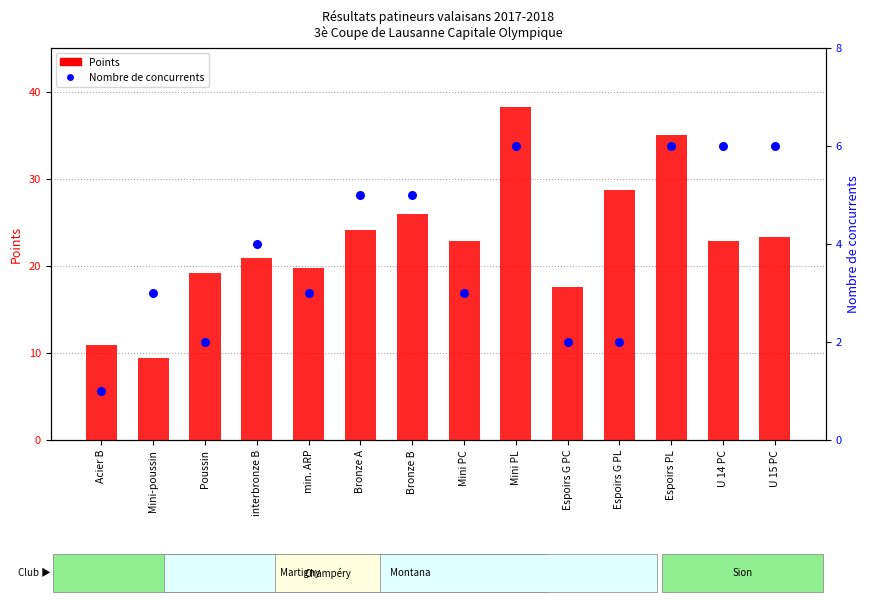

Which series has the largest total across all categories?

Points (transformed count)